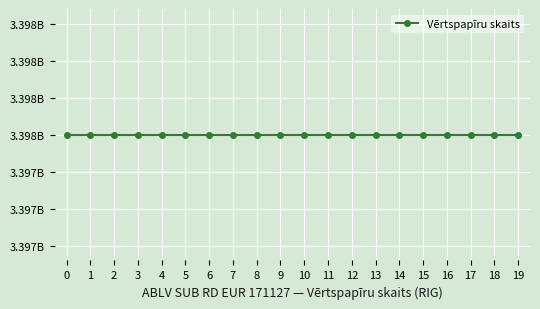

True or false: Vērtspapīra nomināls has more than 0 interior local peaks.

False